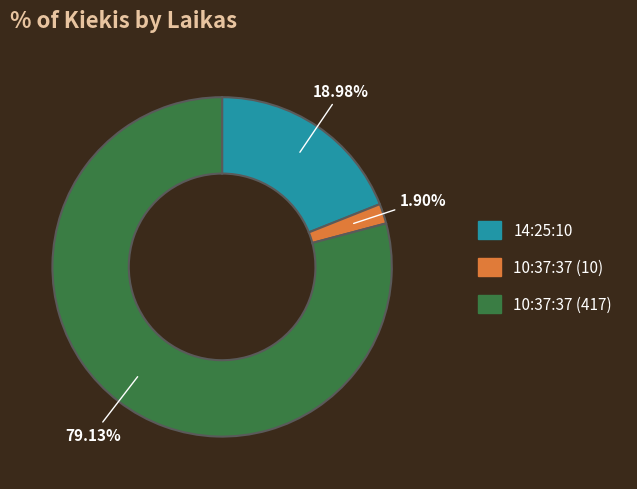

To the nearest percent, what is the difference between the 10:37:37 (10) and 14:25:10 slice percentages?

17%